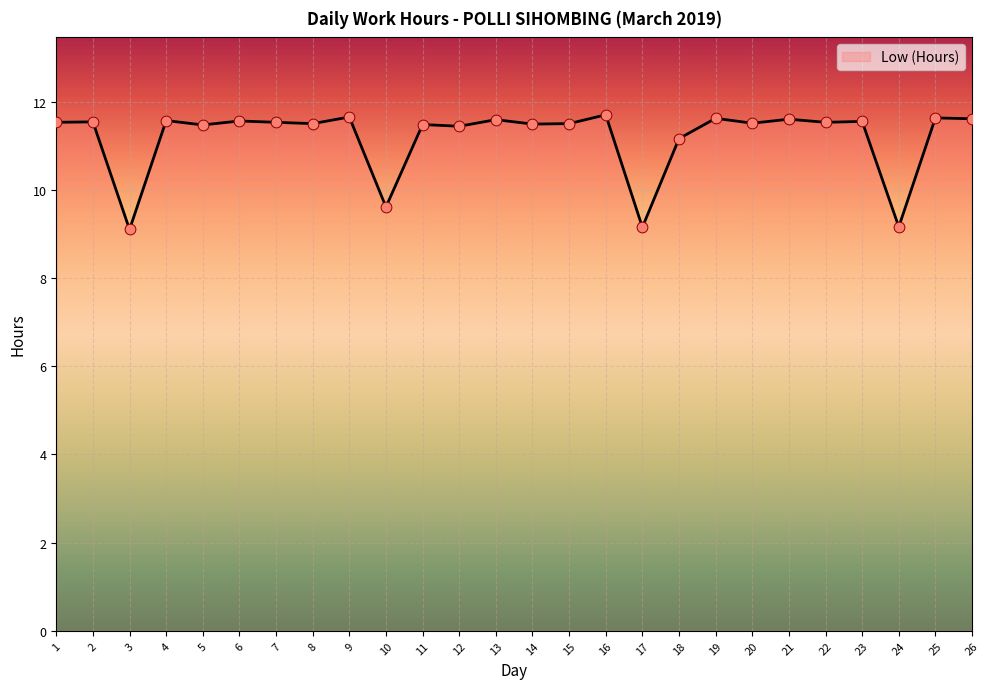

Between 4 and 3, which is larger?

4